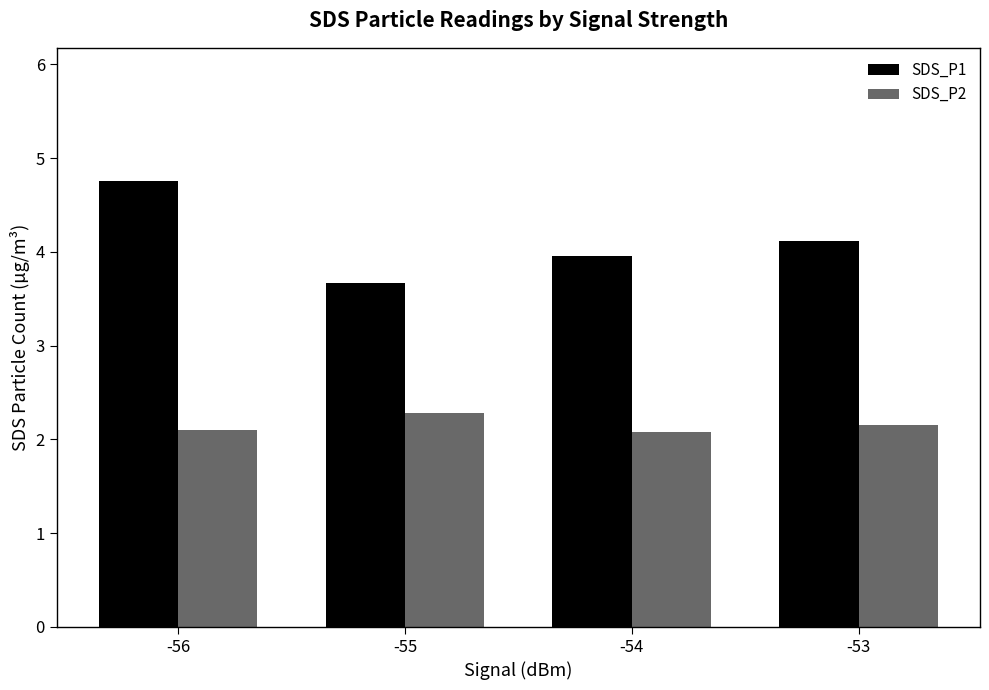

Rank the categories by SDS_P1 value from lowest to highest.

-55, -54, -53, -56